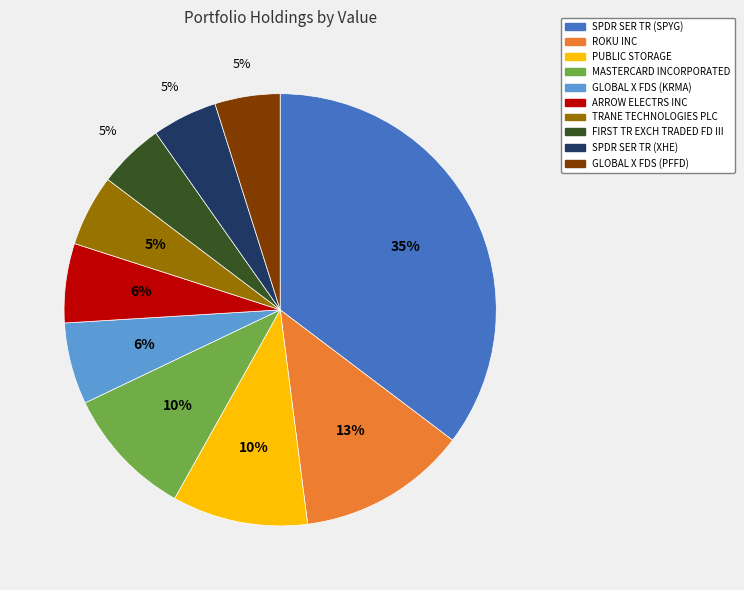

Does GLOBAL X FDS (KRMA) account for over 50% of the chart?

No